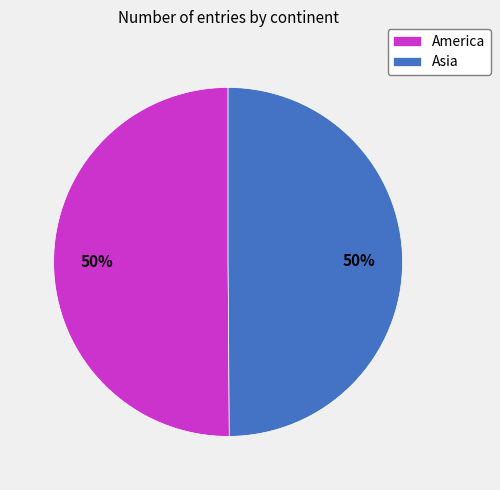

To the nearest percent, what portion does Asia represent?

50%